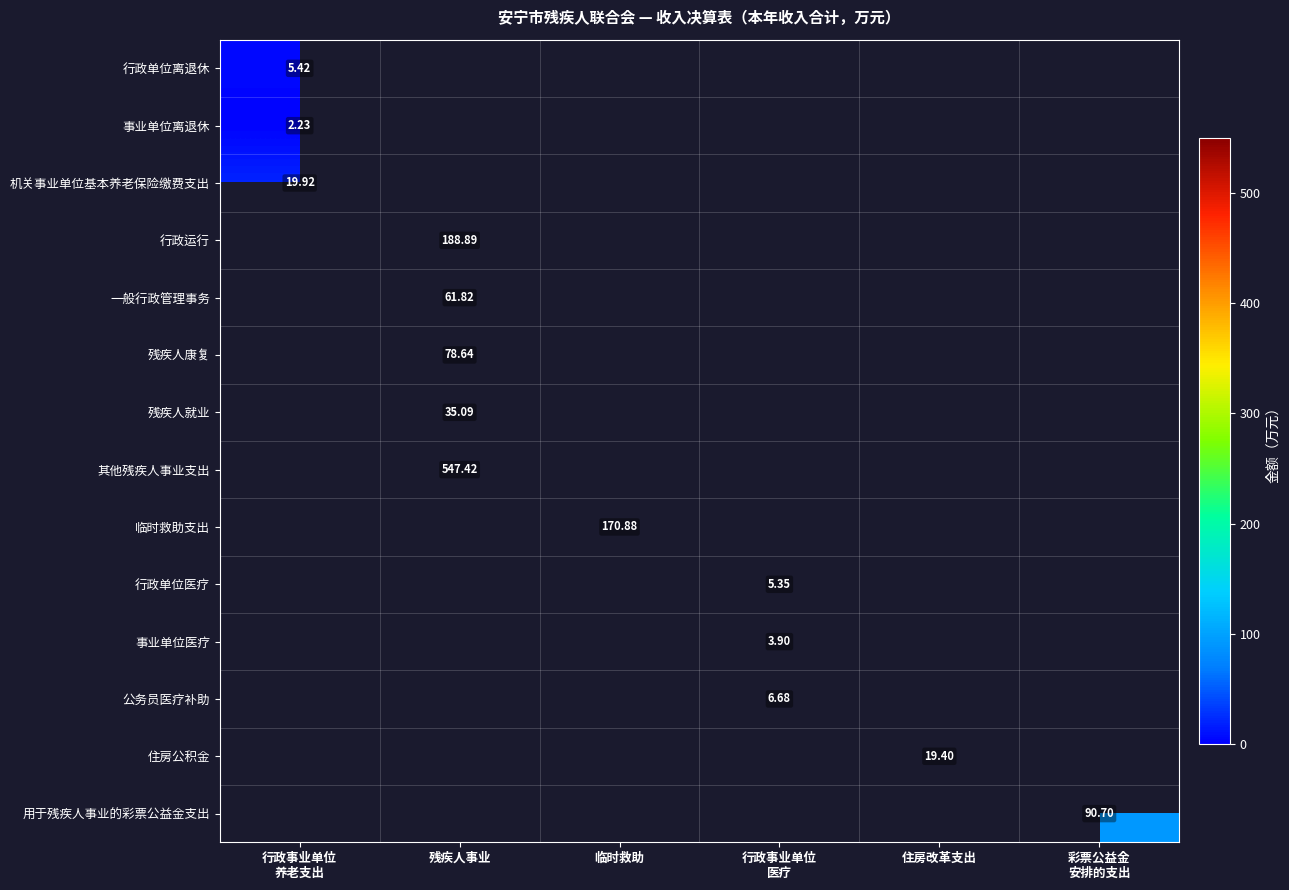

At how many categories does at least one series exceed 535?

1